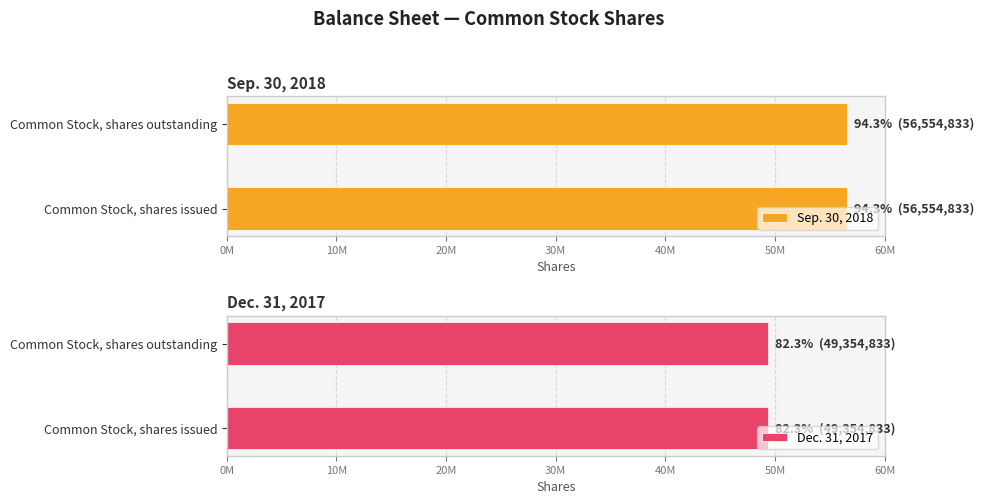

How many categories are shown in the chart?

2